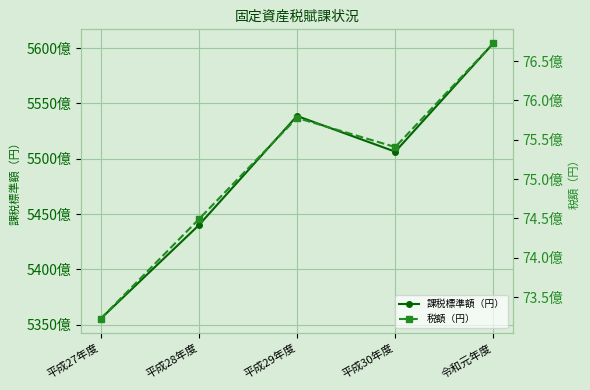

What is the value of the 税額（円） point at the 1st from the left?

7322272700